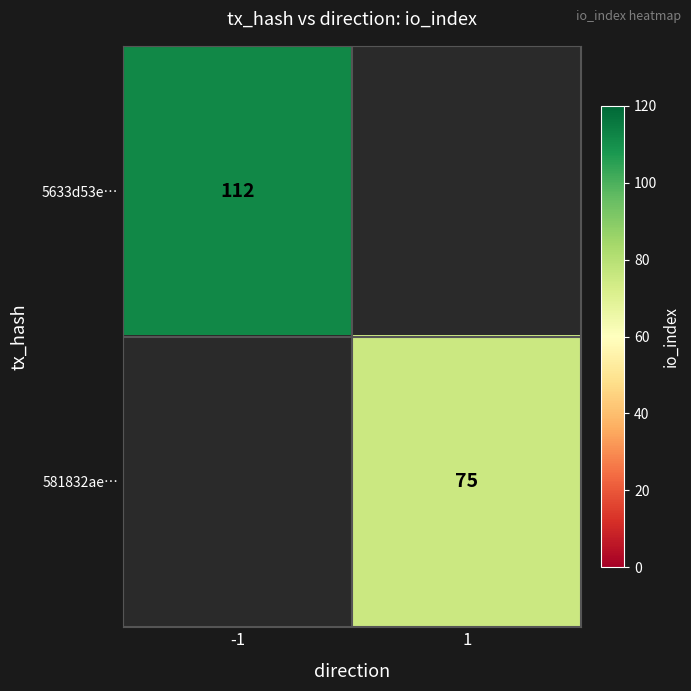

The 5633d53e… series shows 112 at -1. True or false?

True